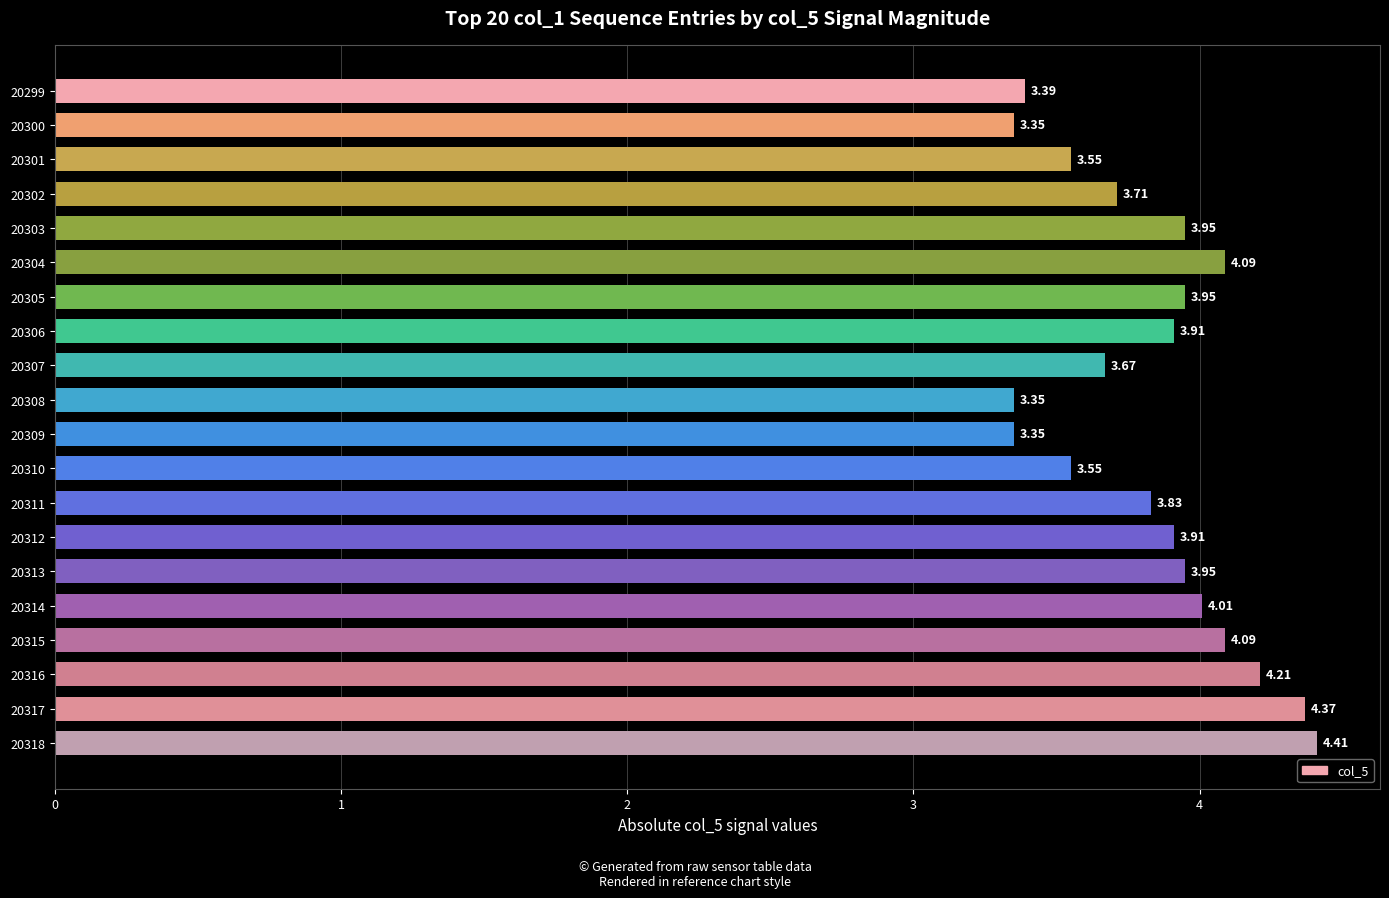

Between 20316 and 20314, which is larger?

20316